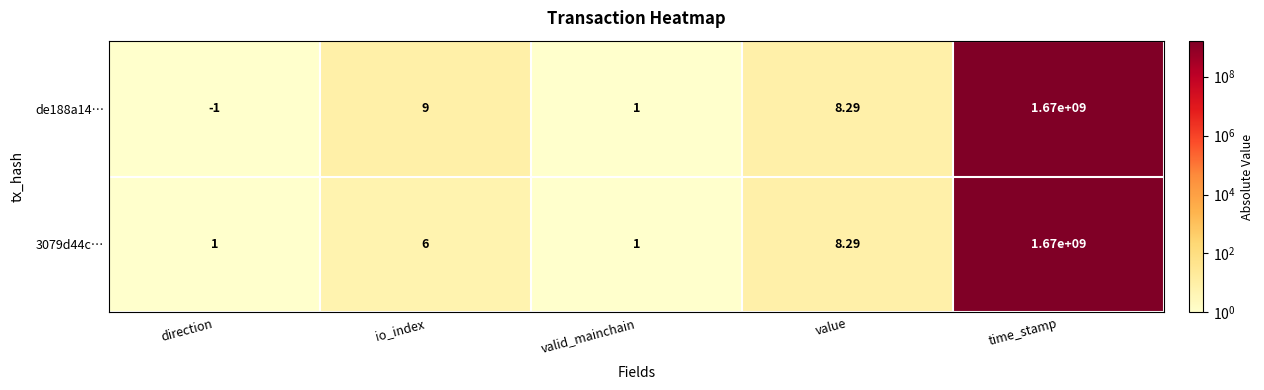

List the labels in order of de188a14… value, smallest first.

direction, valid_mainchain, value, io_index, time_stamp